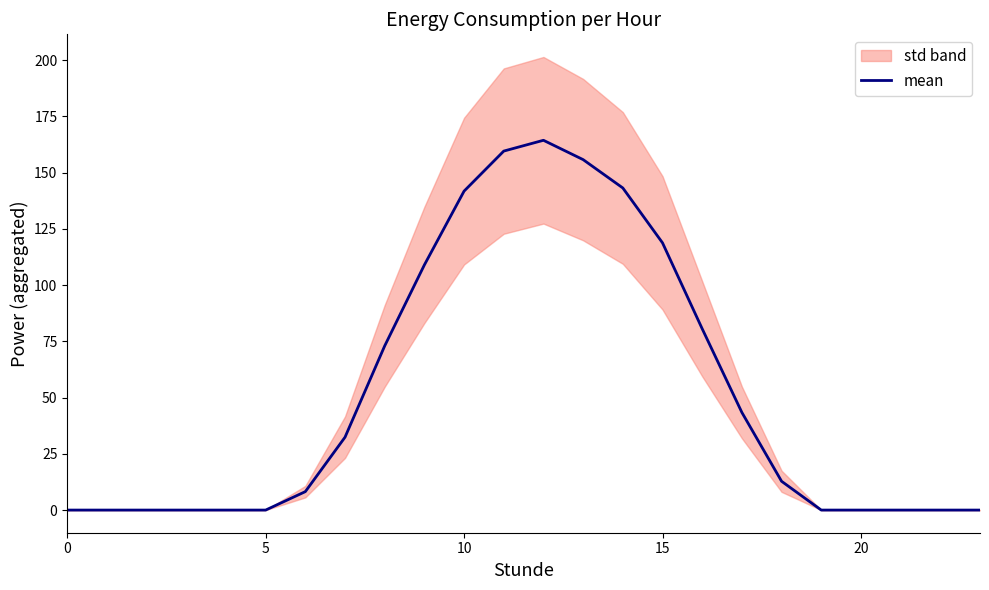

What is the average value?

51.8